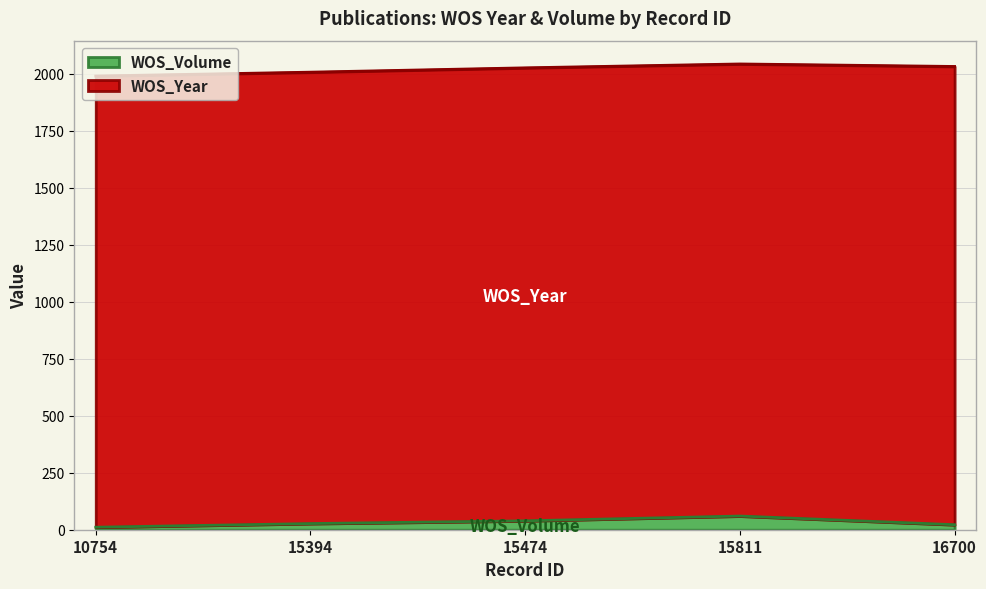

Which category has the lowest value across all series?

10754